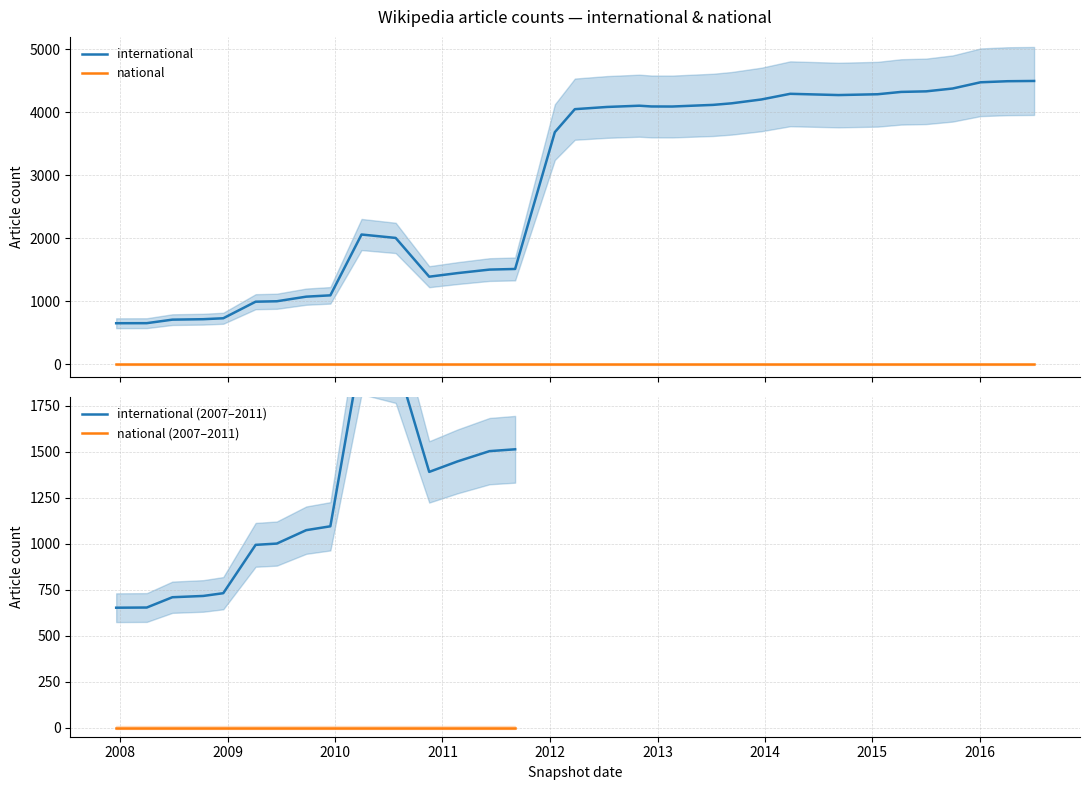

Where is the first local maximum?

2010-04-01